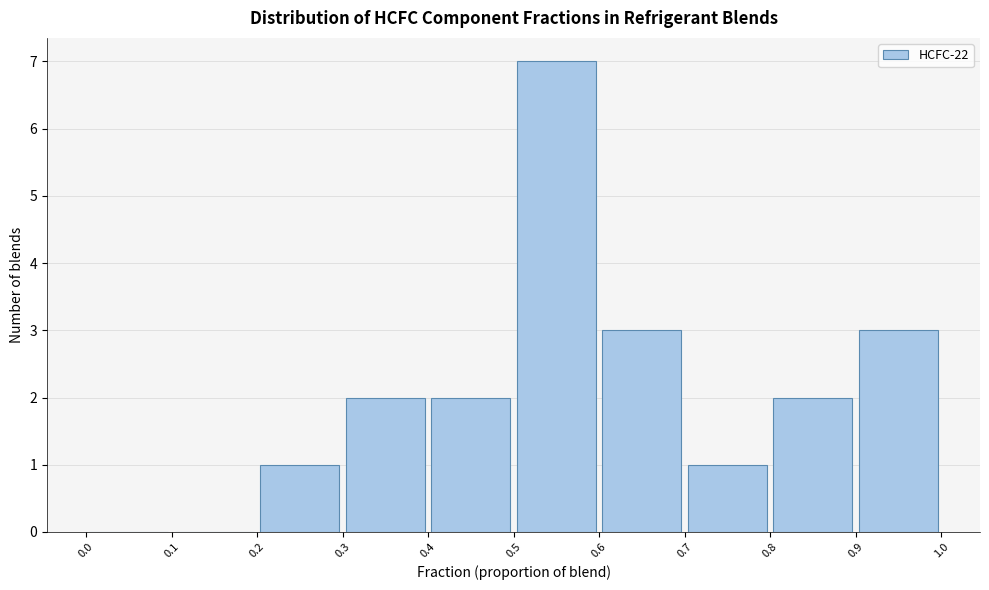

Reading left to right, list every bar in this chart as the range it spans on the x-axis followed by its height. The values are not printed on the chart, so give them approximately, as read against the axis.

0.0 to 0.1: 0
0.1 to 0.2: 0
0.2 to 0.3: 1
0.3 to 0.4: 2
0.4 to 0.5: 2
0.5 to 0.6: 7
0.6 to 0.7: 3
0.7 to 0.8: 1
0.8 to 0.9: 2
0.9 to 1.0: 3